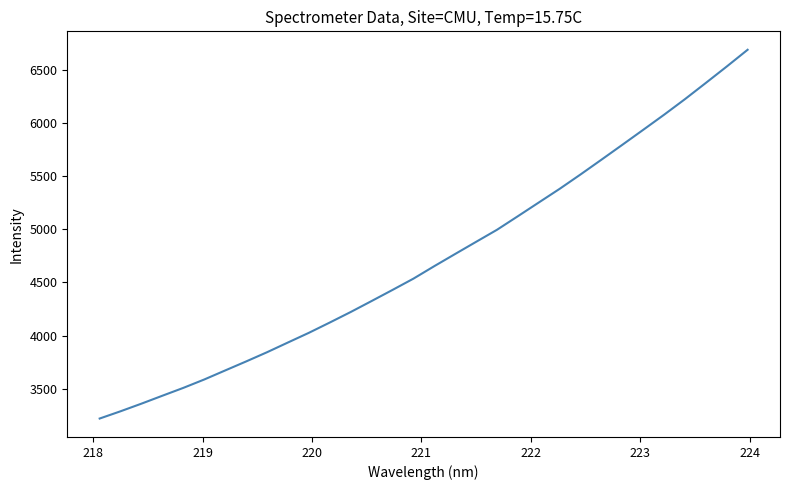

What is the smallest value displayed?

3220.8